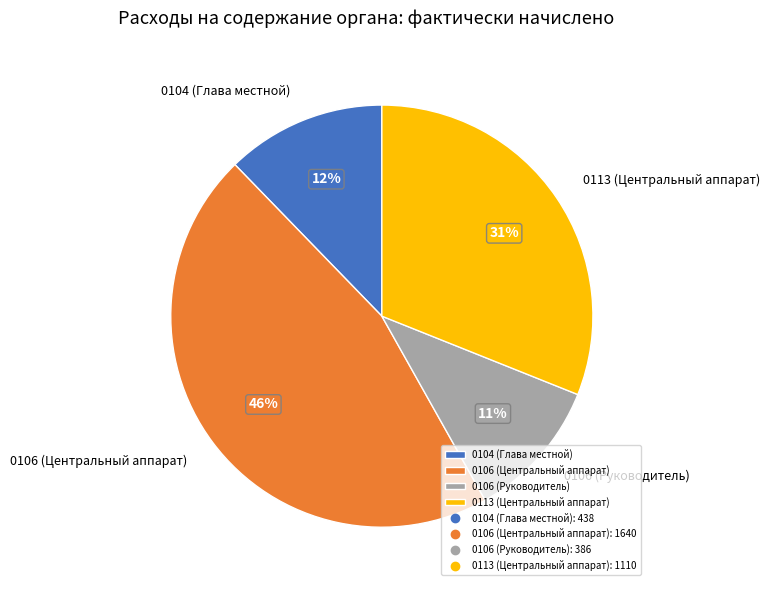

To the nearest percent, what portion does 0106 (Центральный аппарат) represent?

46%